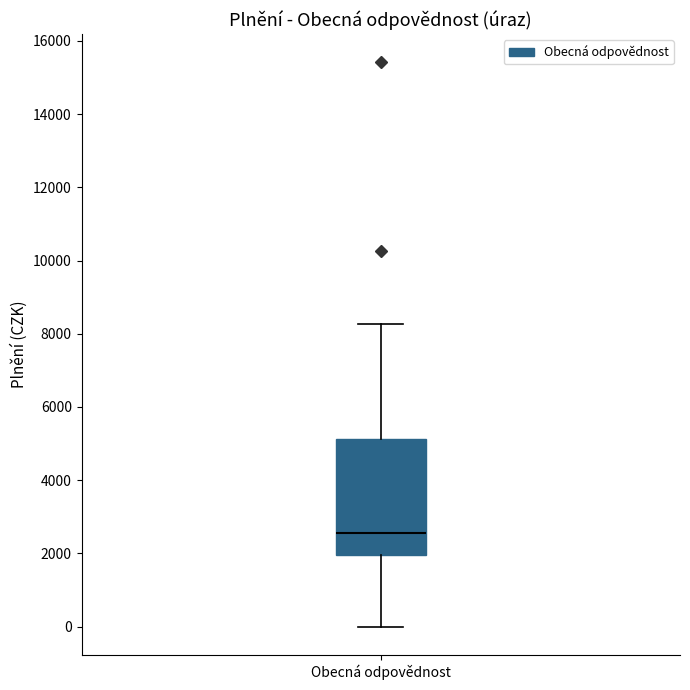

Read this box plot against the y-axis: the position of the median line, the range covered by the box, and the ends of both whiskers. The values are not printed on the chart, so give them approximately, as read against the axis.

median 2600, box 2000 to 5200, whiskers 0 to 8200